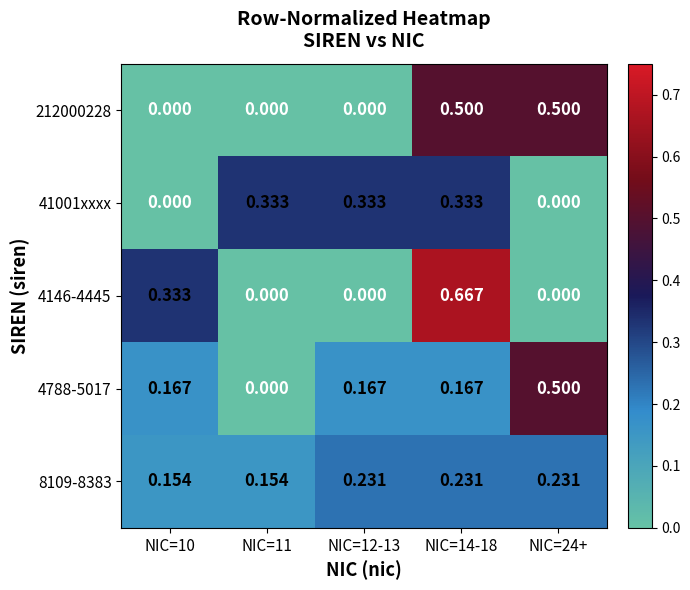

Reading left to right, list all the values displayed in this chart.

212000228: NIC=10=0.0	NIC=11=0.0	NIC=12-13=0.0	NIC=14-18=0.5	NIC=24+=0.5
41001xxxx: NIC=10=0.0	NIC=11=0.3	NIC=12-13=0.3	NIC=14-18=0.3	NIC=24+=0.0
4146-4445: NIC=10=0.3	NIC=11=0.0	NIC=12-13=0.0	NIC=14-18=0.7	NIC=24+=0.0
4788-5017: NIC=10=0.2	NIC=11=0.0	NIC=12-13=0.2	NIC=14-18=0.2	NIC=24+=0.5
8109-8383: NIC=10=0.2	NIC=11=0.2	NIC=12-13=0.2	NIC=14-18=0.2	NIC=24+=0.2